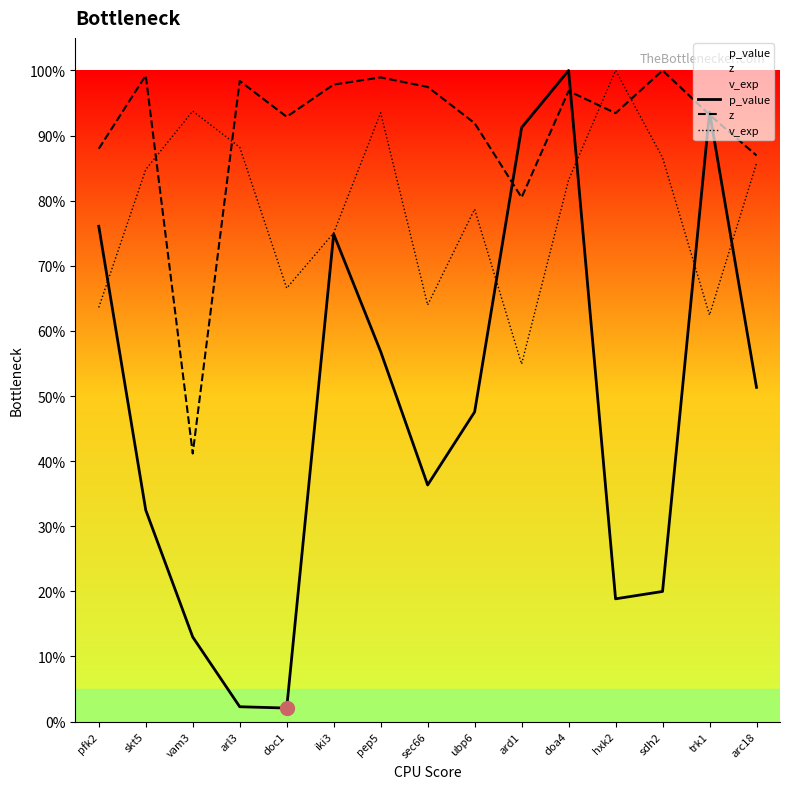

What is the total value across all series at arc18?

2.2